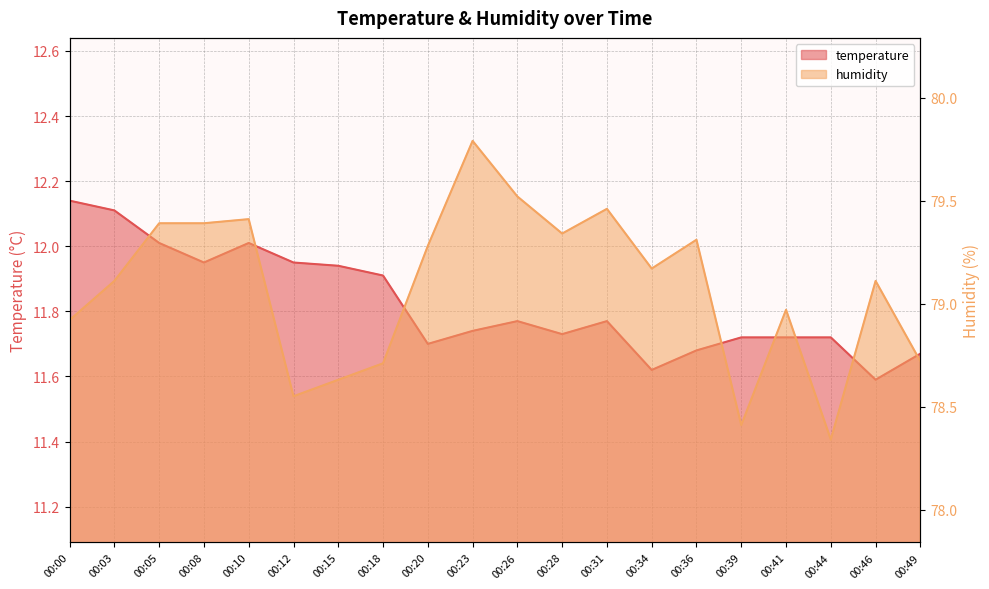

True or false: temperature and humidity cross at least once.

False